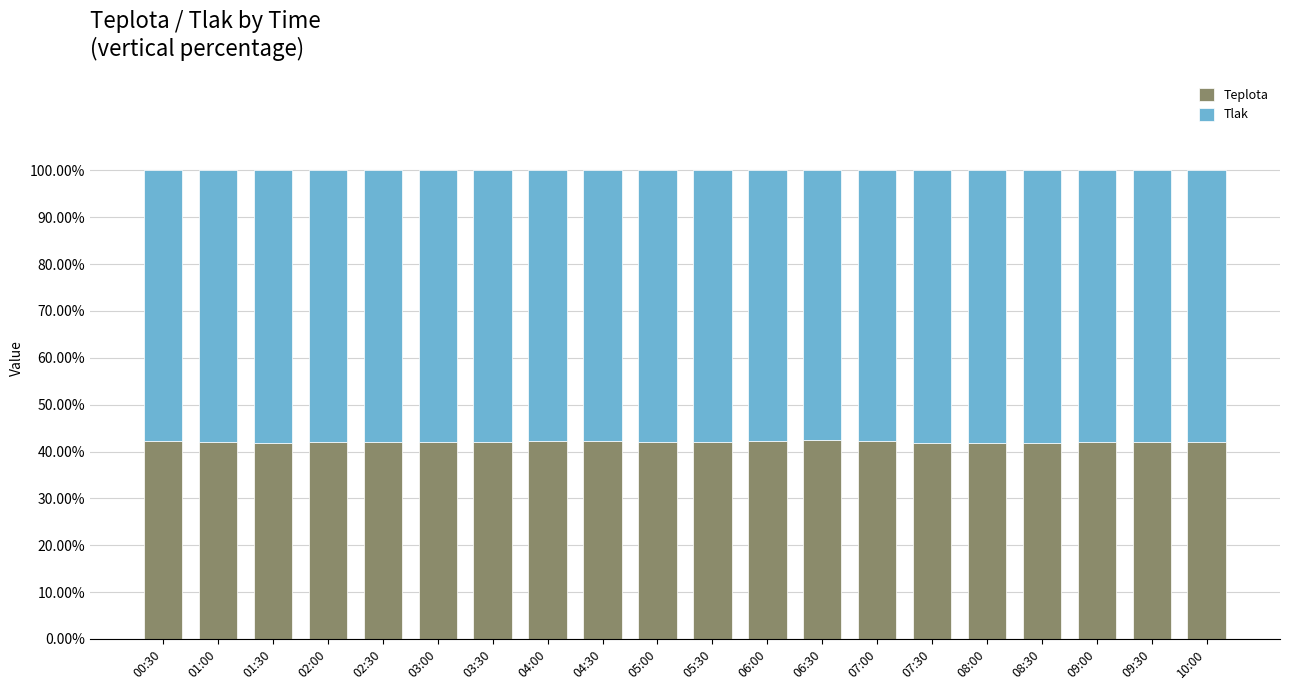

What is the minimum value for Teplota?

41.8